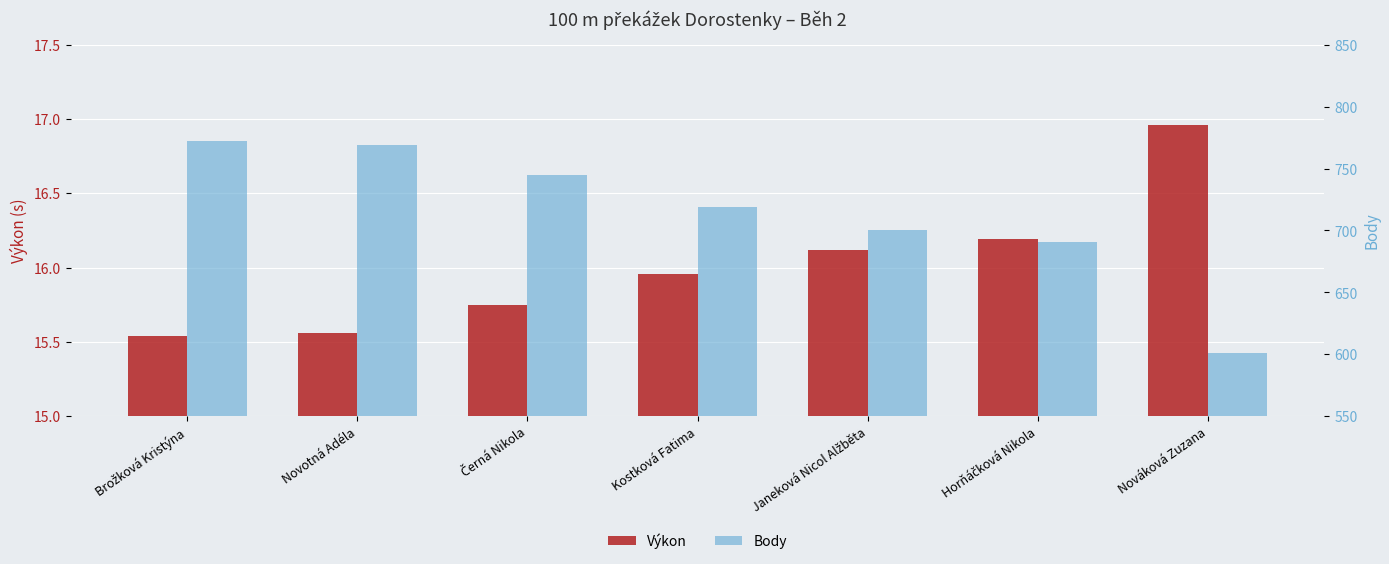

What is the label of the 5th bar from the right?

Černá Nikola